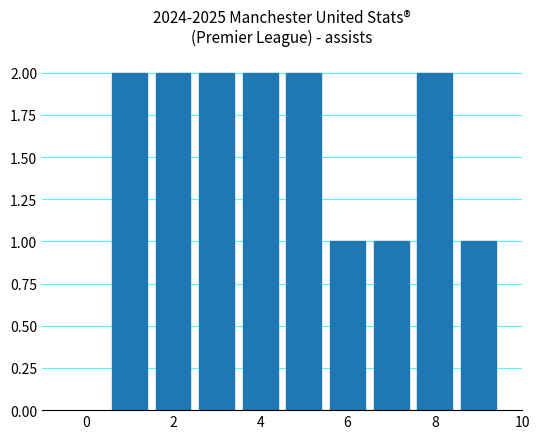

What is the sum of all values?

15